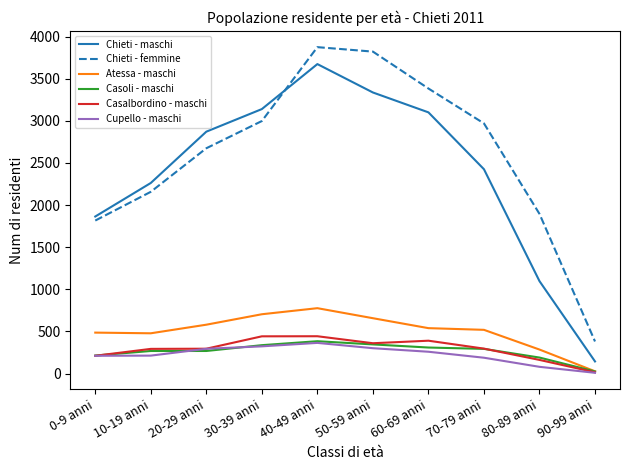

Which series changed the most between 20-29 anni and 40-49 anni?

Chieti - femmine